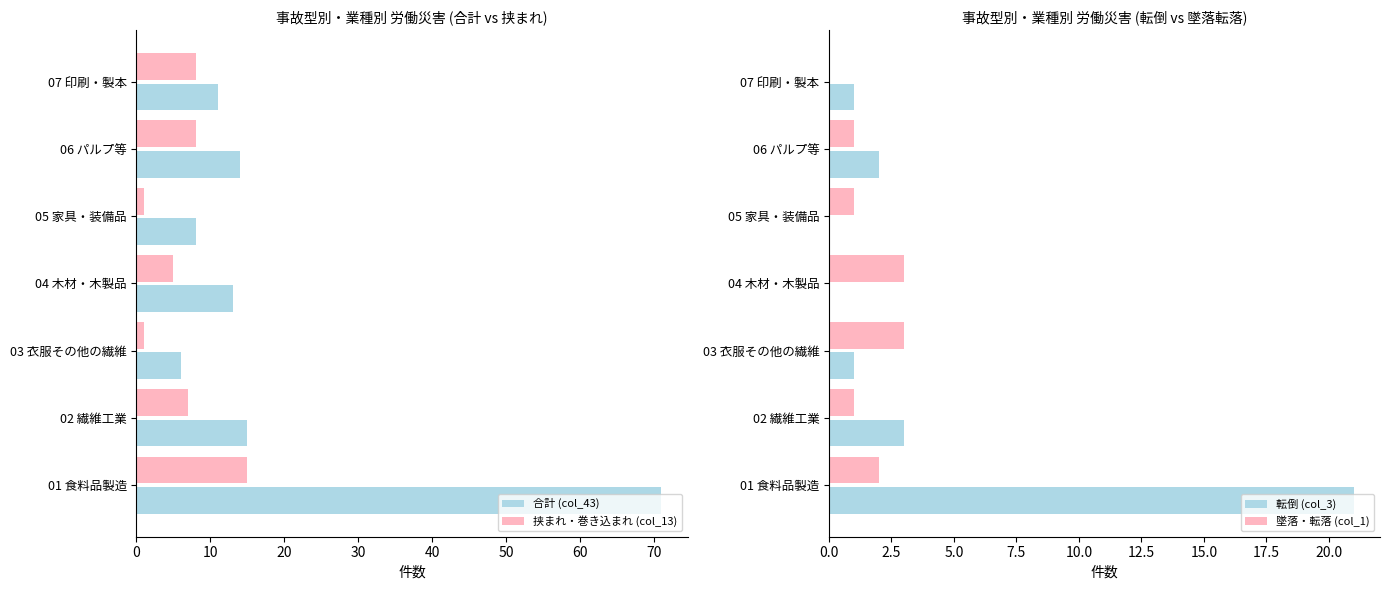

What is the value of the 合計 (col_43) bar at the 5th from the left?

8